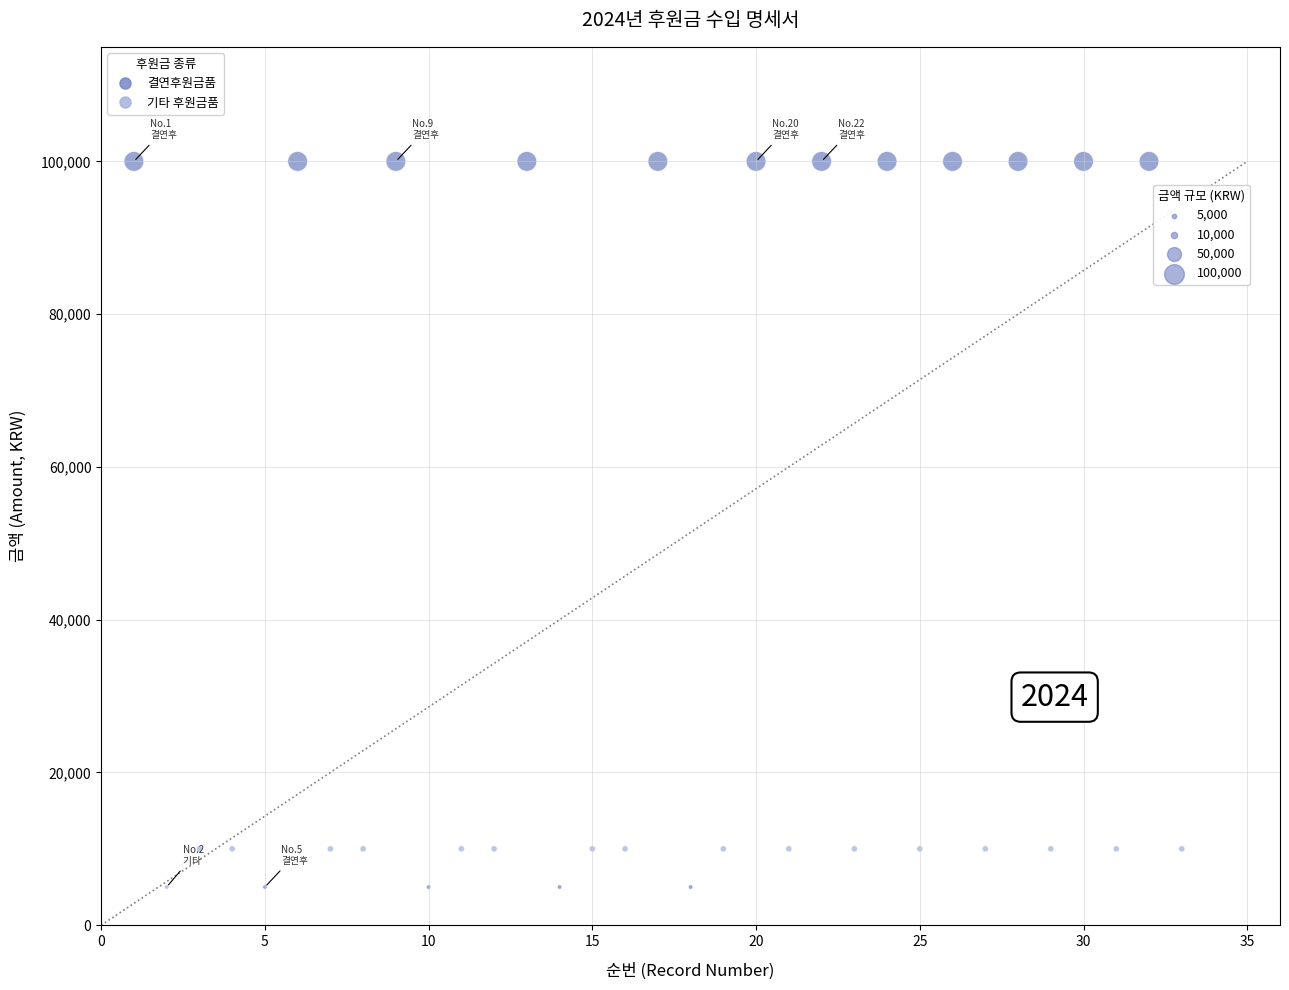

Which series has the widest spread of Y values?

결연후원금품